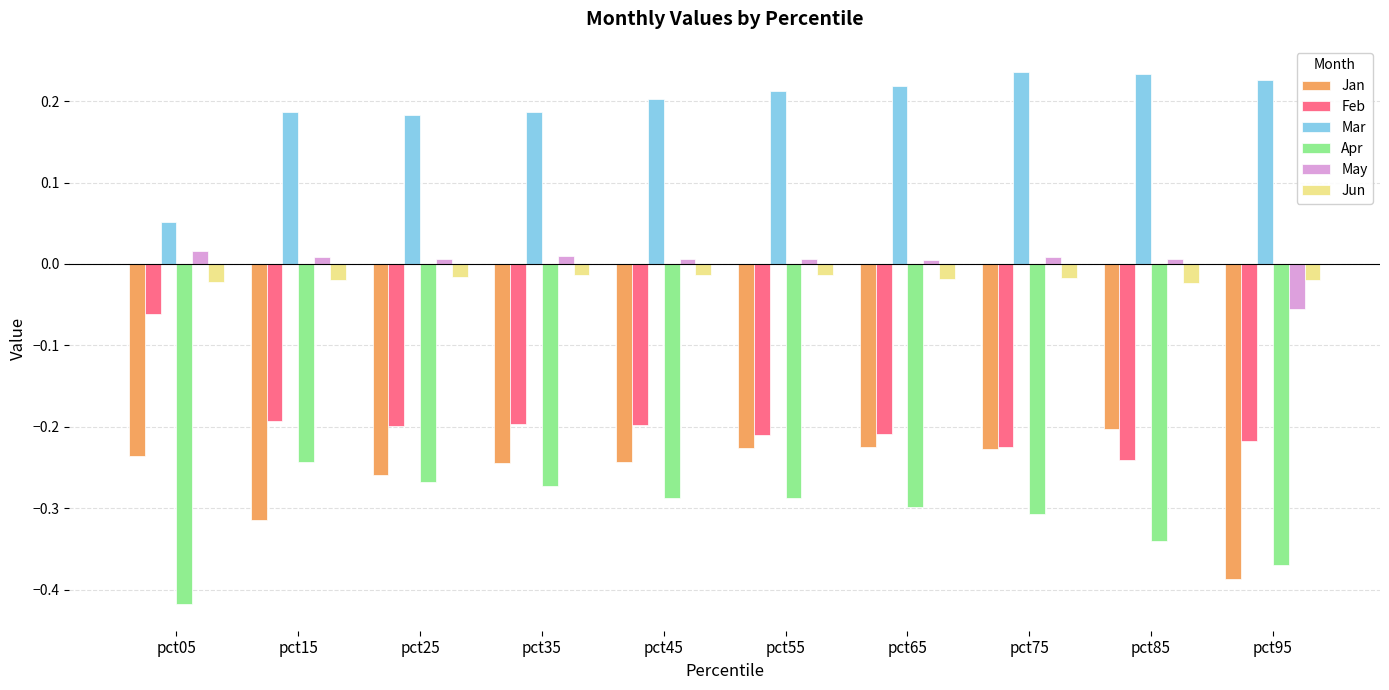

True or false: Jan has a value of -0.3 at pct05.

False